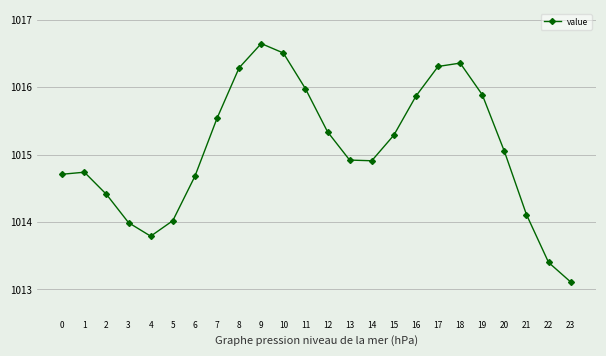

What is the change in value from 10 to 17?

-0.2